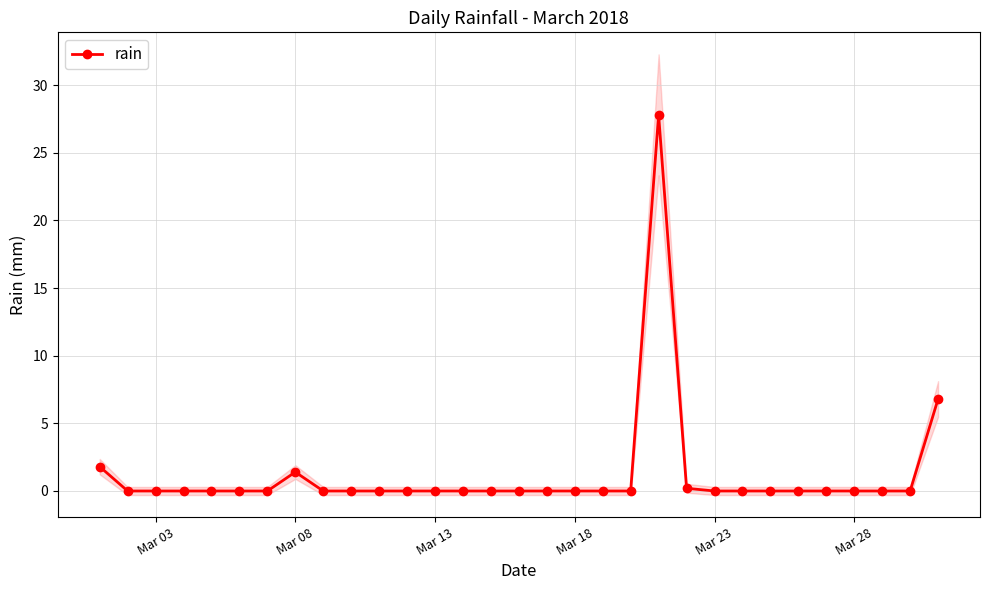

What is the highest value of the rain series?

27.8